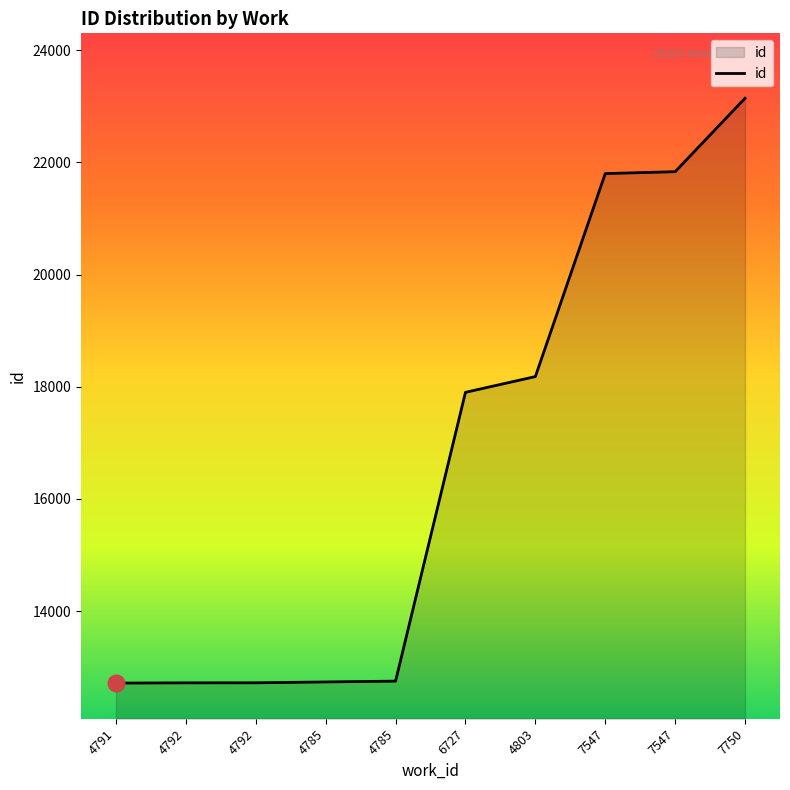

What is the approximate value at 6727, to the nearest 10?

17900